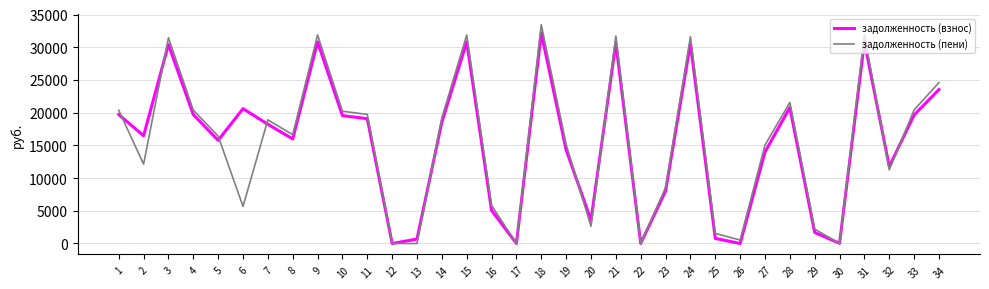

What is the total value across all series at 3?

61852.7